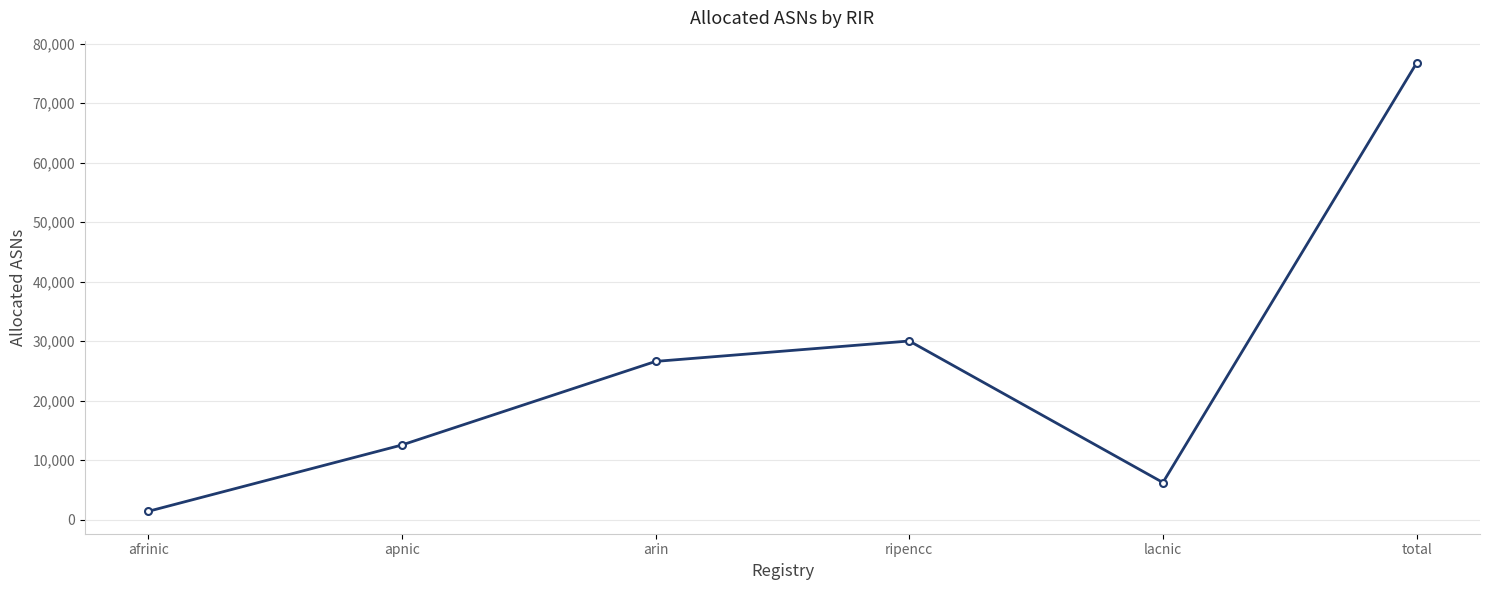

List the labels in order of value, smallest first.

afrinic, lacnic, apnic, arin, ripencc, total